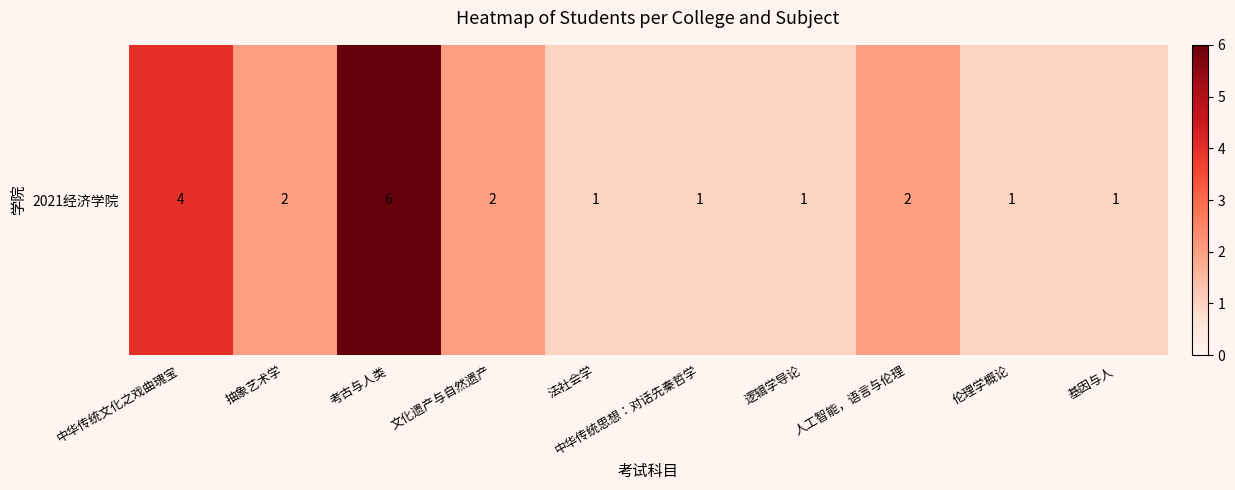

At which label does the data first exceed 2?

中华传统文化之戏曲瑰宝